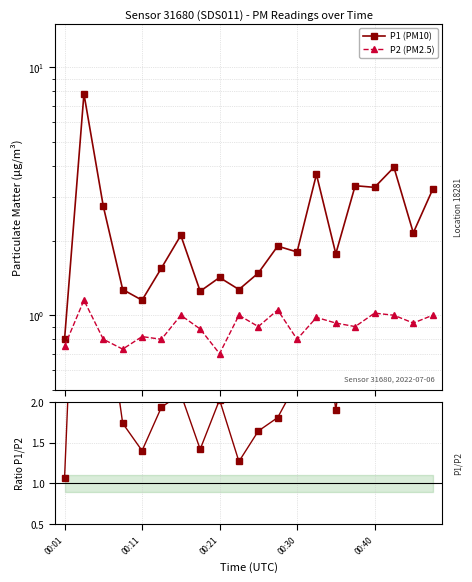

How many values in the P1/P2 ratio series are below 2?

9